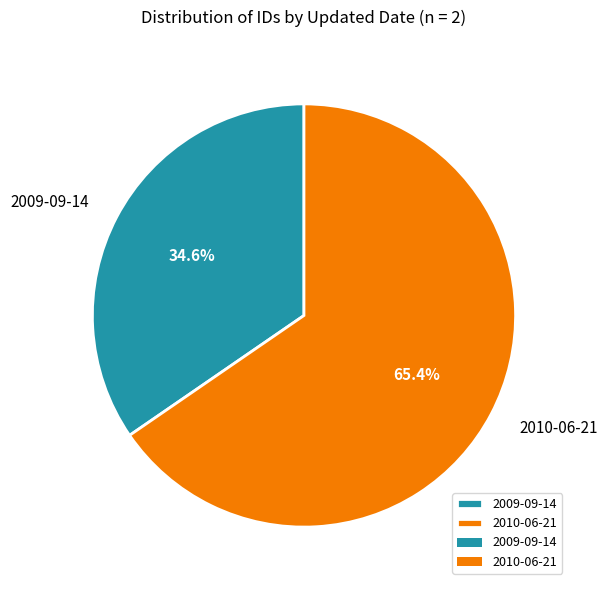

Which category accounts for the majority?

2010-06-21